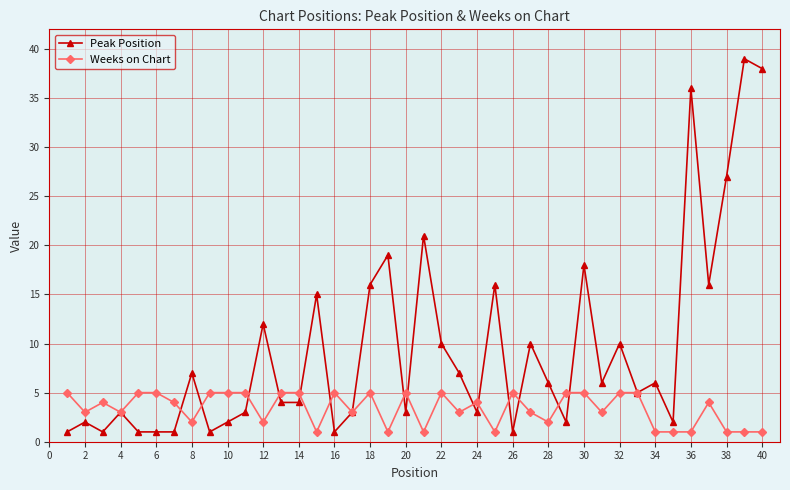

What is the value of the Weeks on Chart point at the 24th from the left?

4